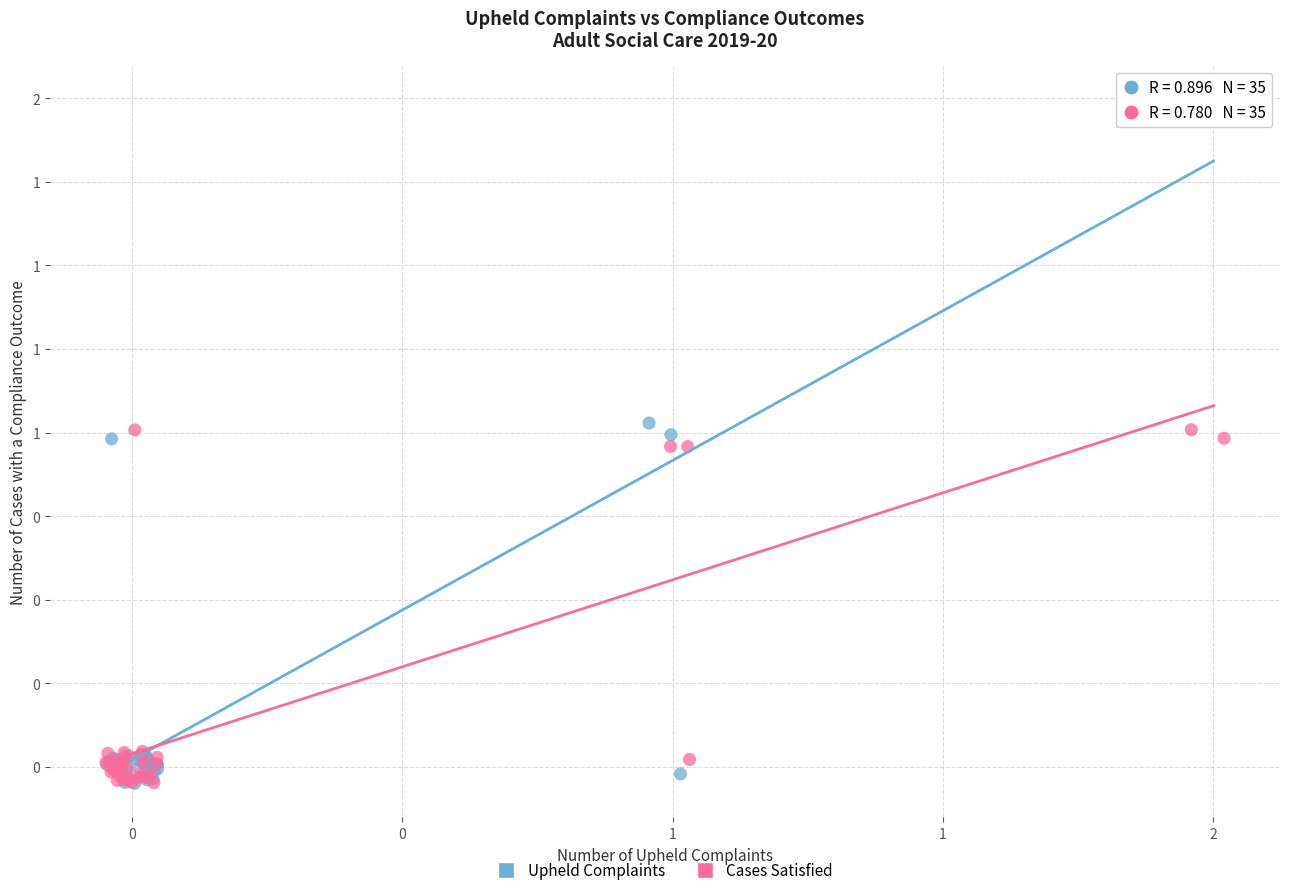

What are all the series names shown in the legend?

Upheld Complaints, Cases Satisfied